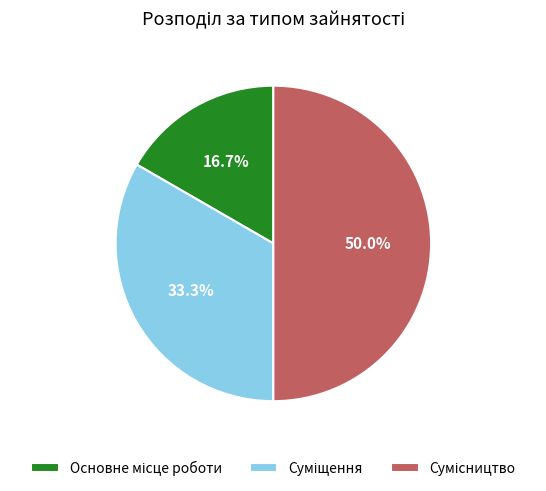

Is it true that Сумісництво is 55% of the pie?

False